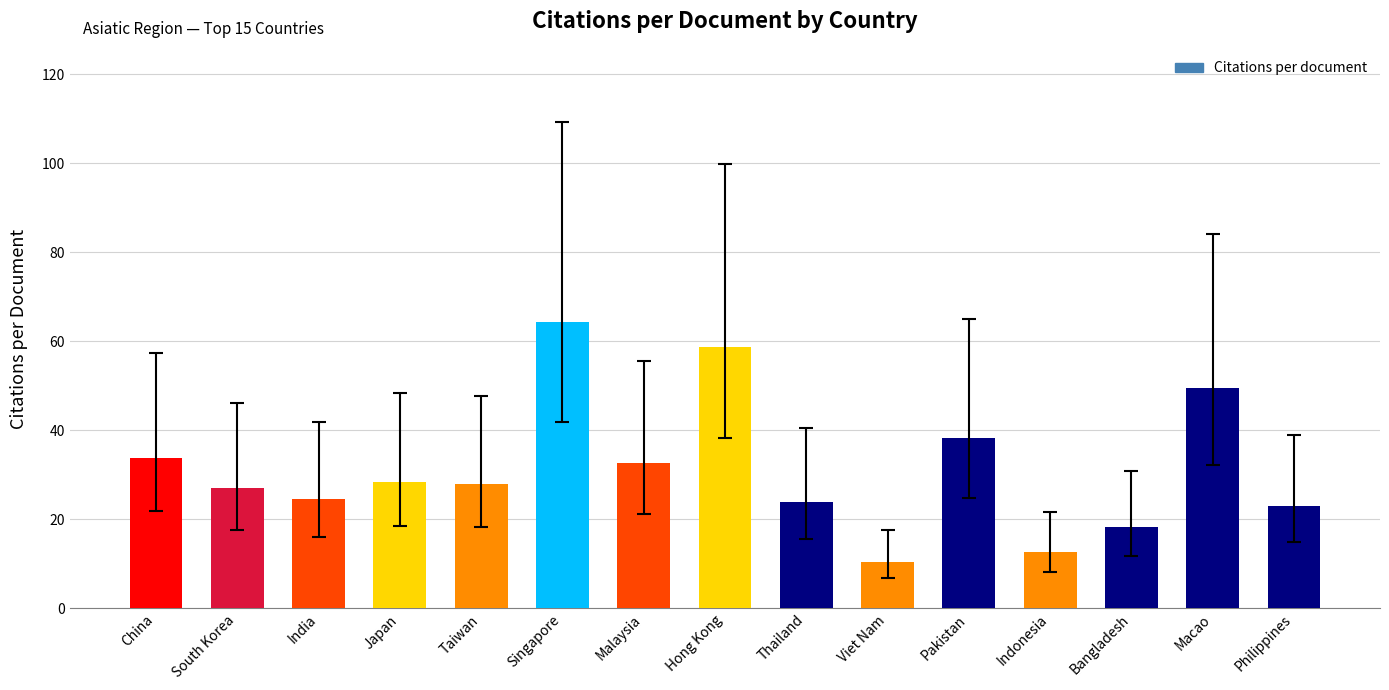

What is the average value?

31.6